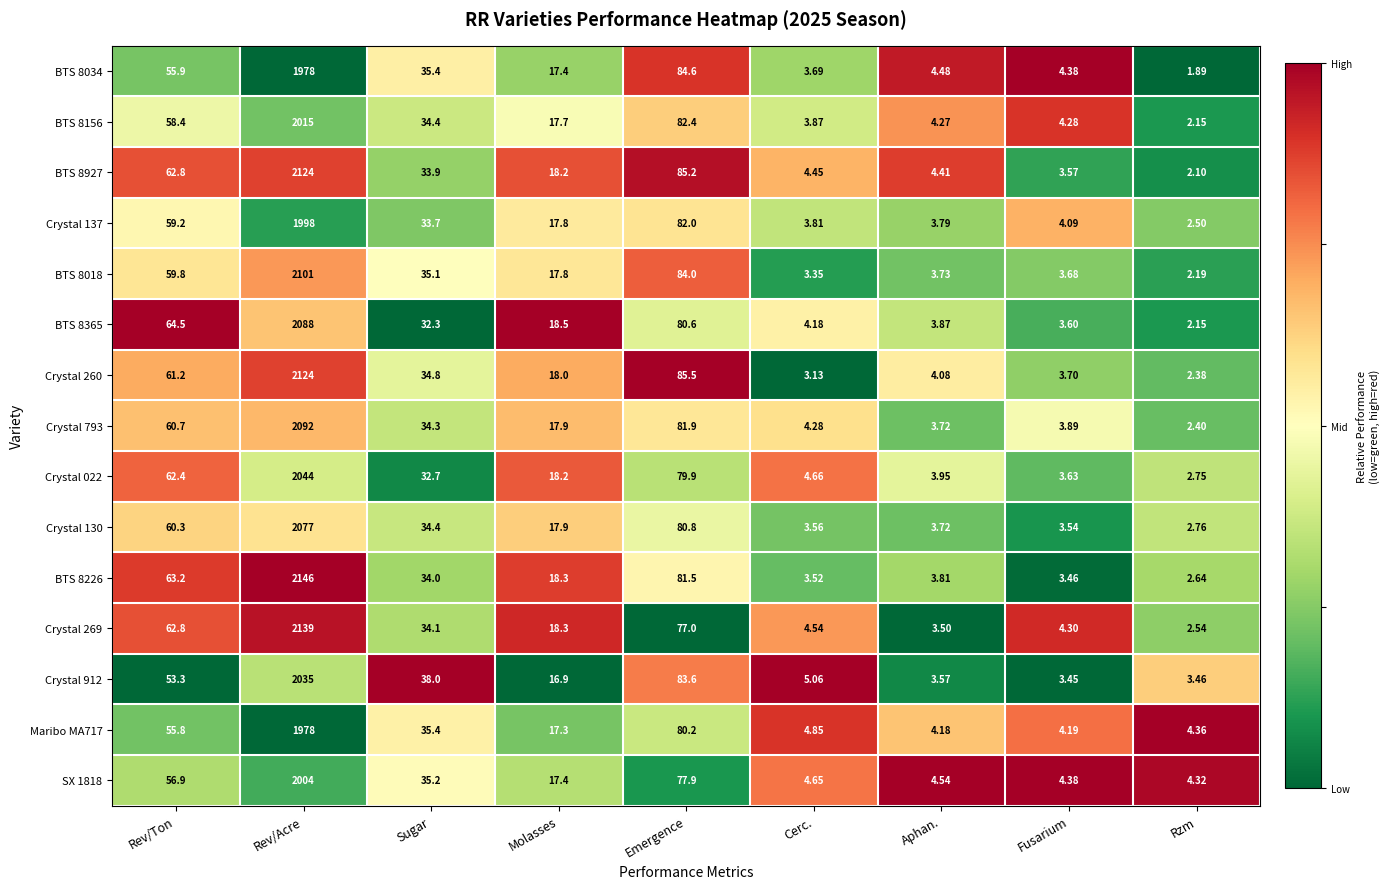

At which category is the sum across all series the highest?

Rev/Acre